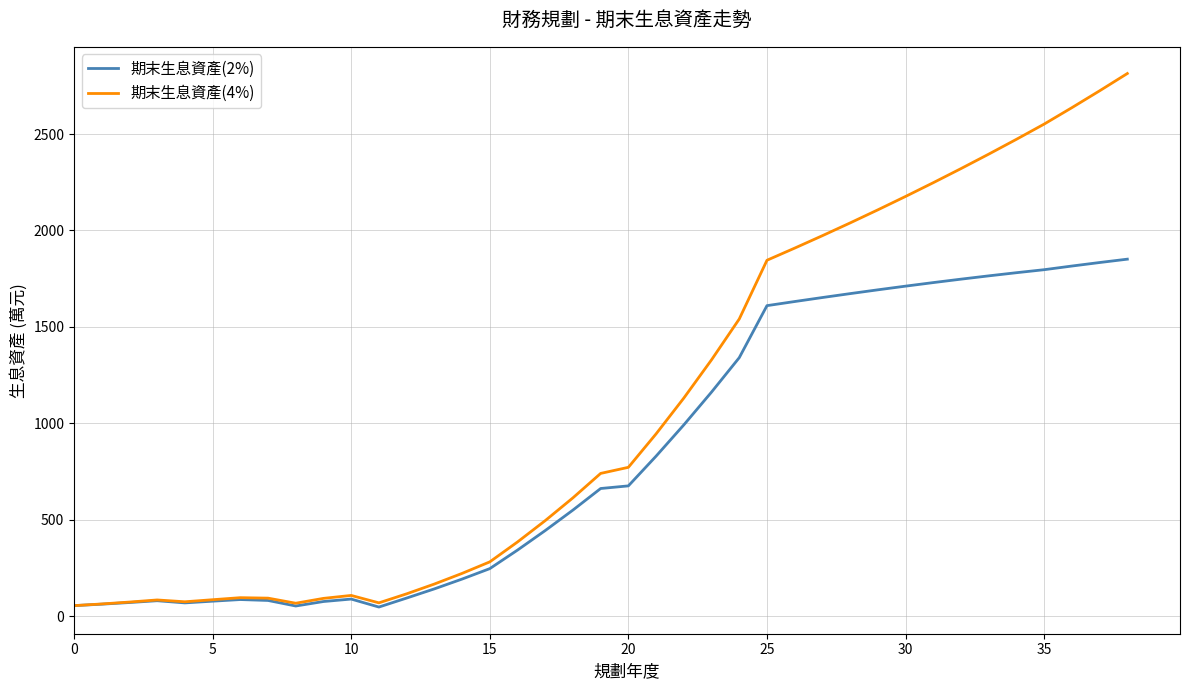

Which series has the widest spread of values?

期末生息資產(4%)